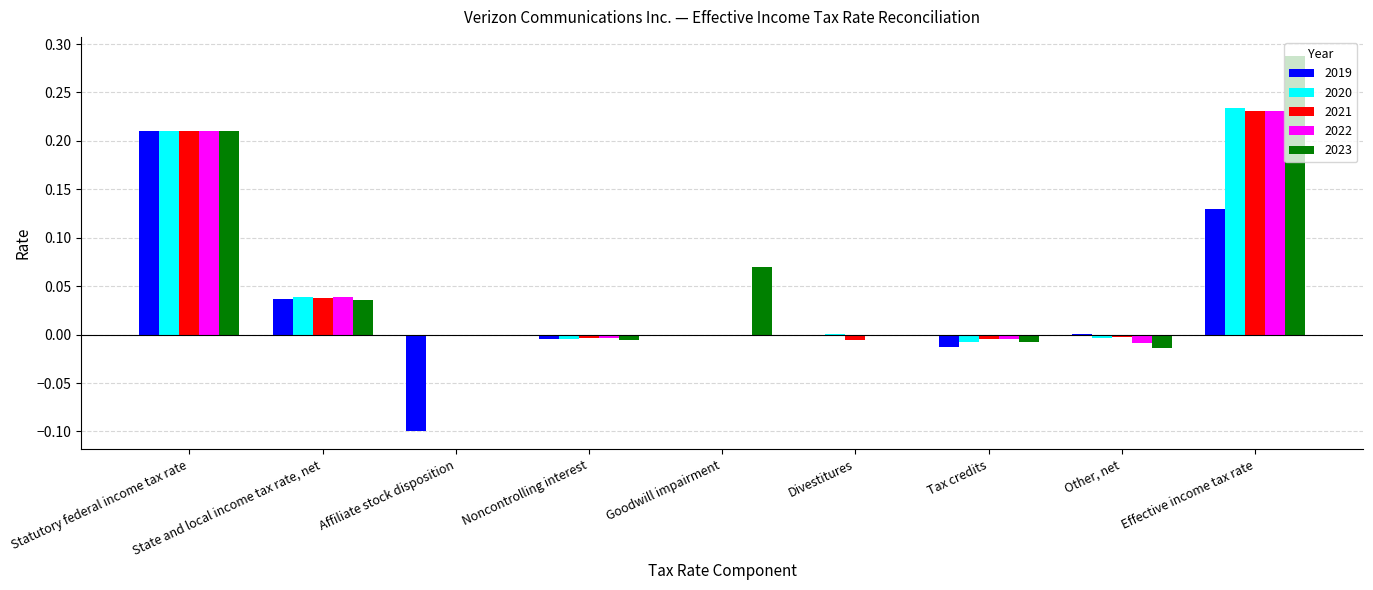

At which category is the sum across all series the highest?

Effective income tax rate